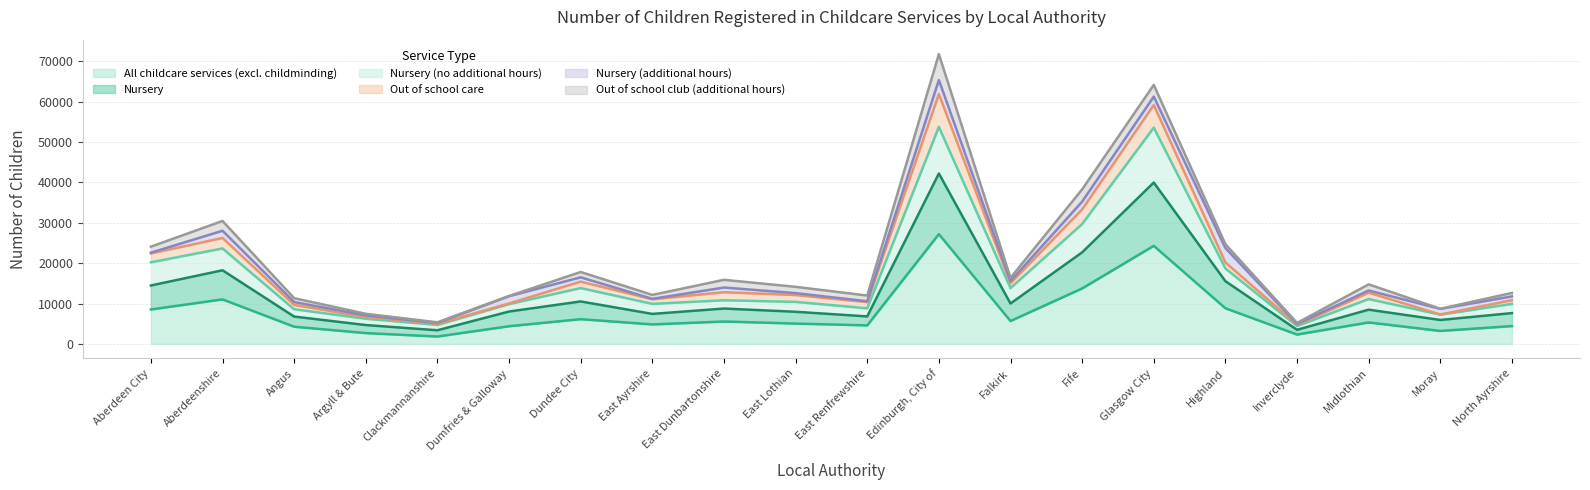

What is the label of the 7th point from the right?

Fife